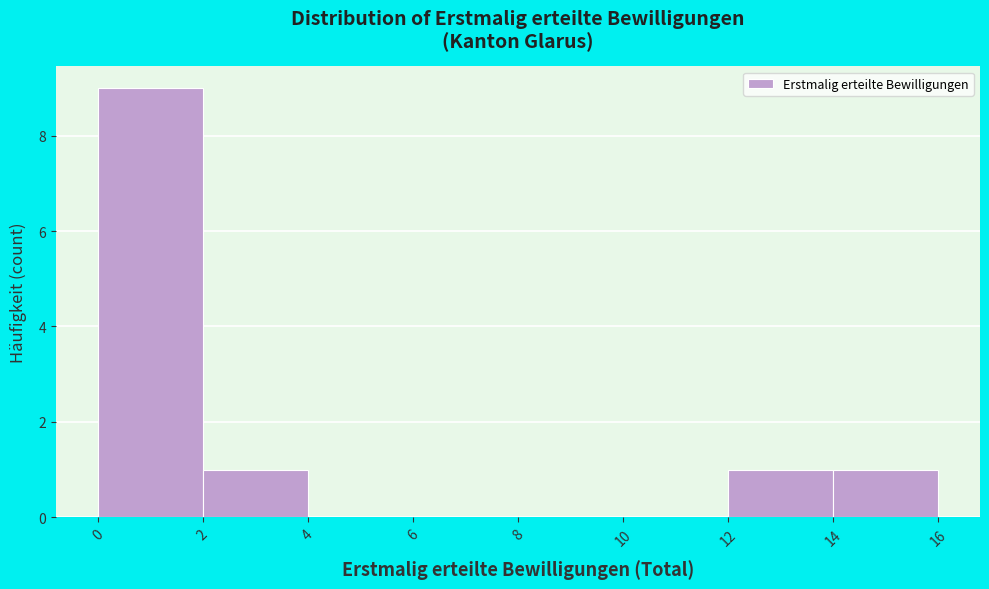

Reading left to right, list every bar in this chart as the range it spans on the x-axis followed by its height. The values are not printed on the chart, so give them approximately, as read against the axis.

0 to 2: 9
2 to 4: 1
4 to 6: 0
6 to 8: 0
8 to 10: 0
10 to 12: 0
12 to 14: 1
14 to 16: 1